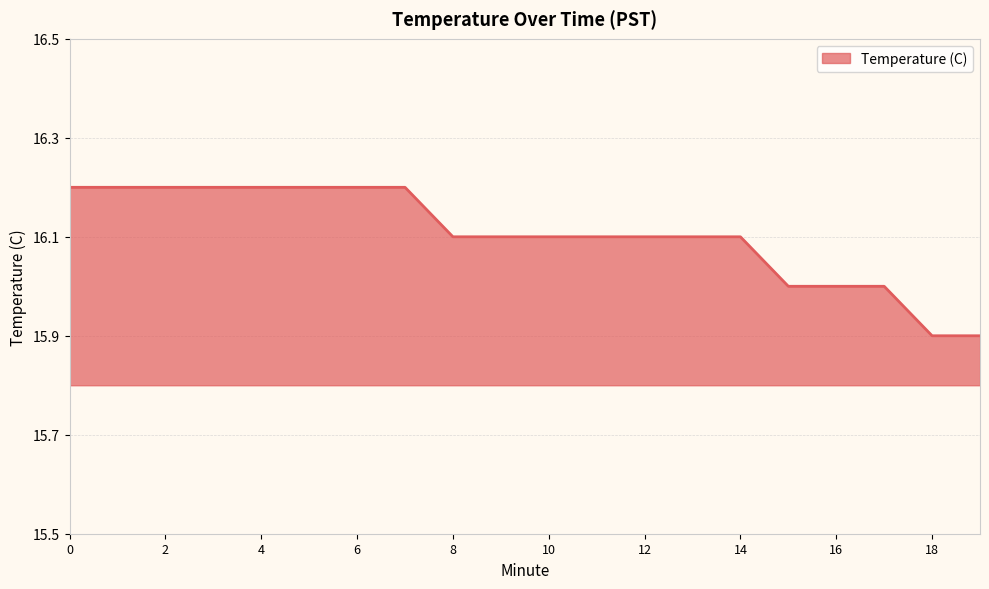

What is the difference between the maximum and minimum values?

0.3